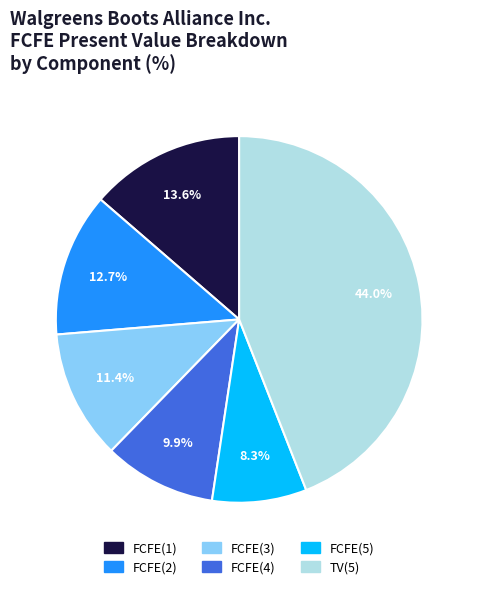

To the nearest percent, what is the average slice percentage?

17%